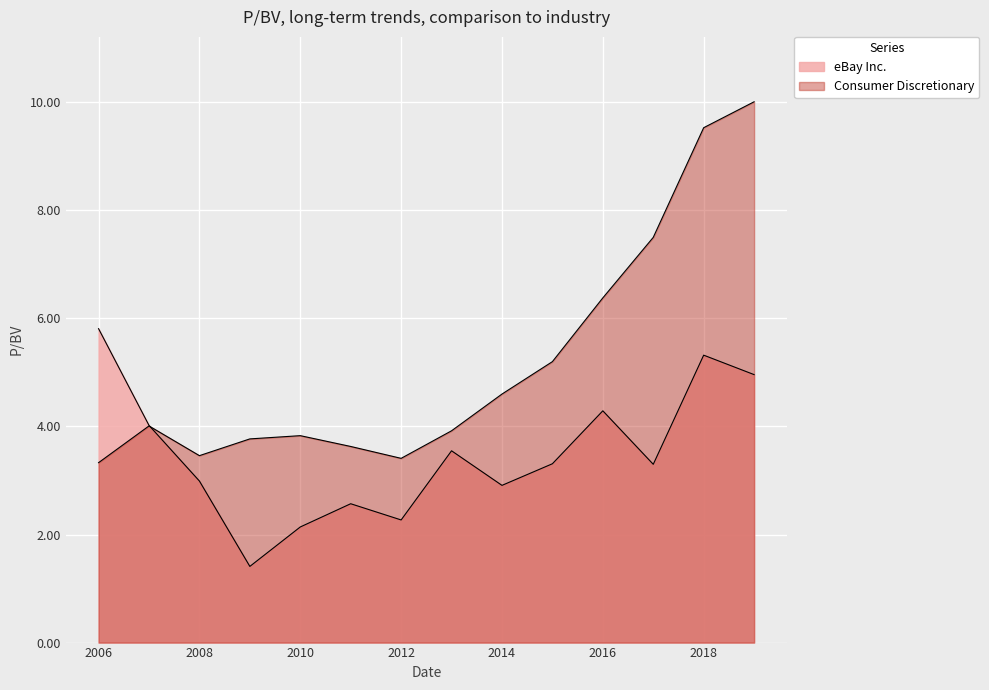

How many values in the eBay Inc. series are below 3?

6